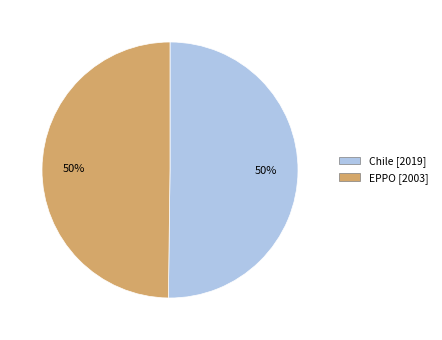

Is the sum of Chile and EPPO greater than half?

Yes